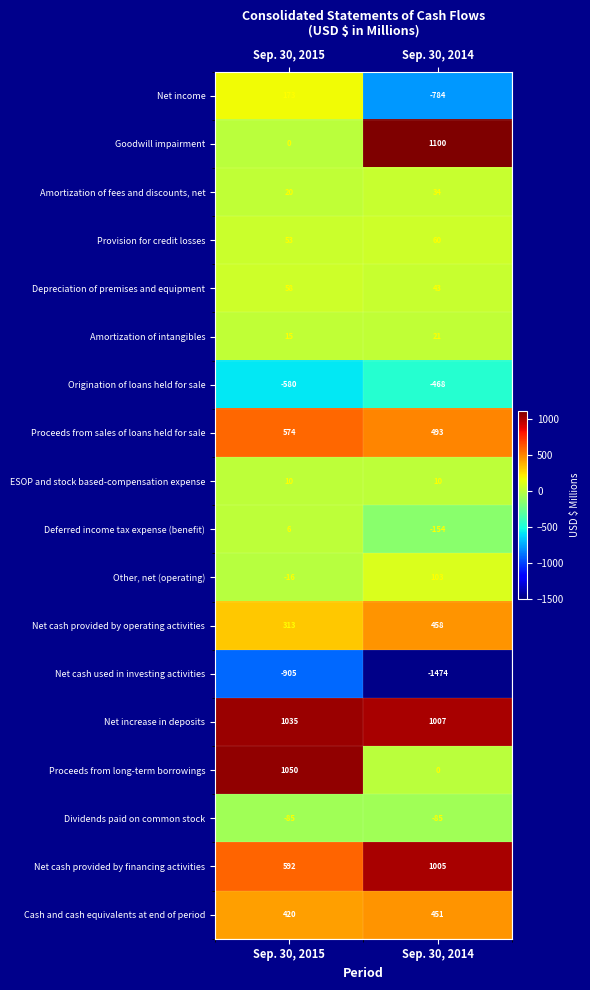

Rank the series by their maximum value, from lowest to highest.

Net cash used in investing activities, Origination of loans held for sale, Dividends paid on common stock, Deferred income tax expense (benefit), ESOP and stock based-compensation expense, Amortization of intangibles, Amortization of fees and discounts, net, Depreciation of premises and equipment, Provision for credit losses, Other, net (operating), Net income, Cash and cash equivalents at end of period, Net cash provided by operating activities, Proceeds from sales of loans held for sale, Net cash provided by financing activities, Net increase in deposits, Proceeds from long-term borrowings, Goodwill impairment